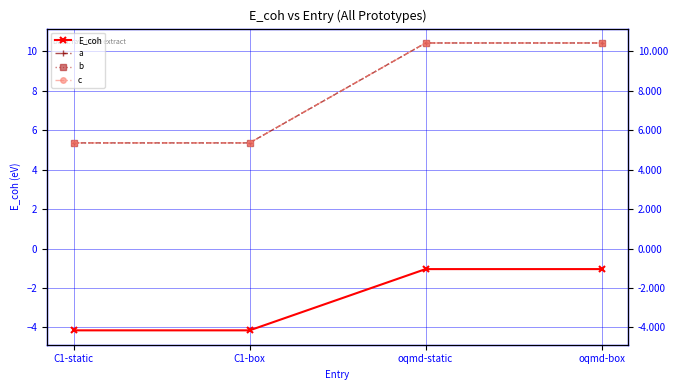

Is it true that E_coh equals -4.1 at C1-static?

True